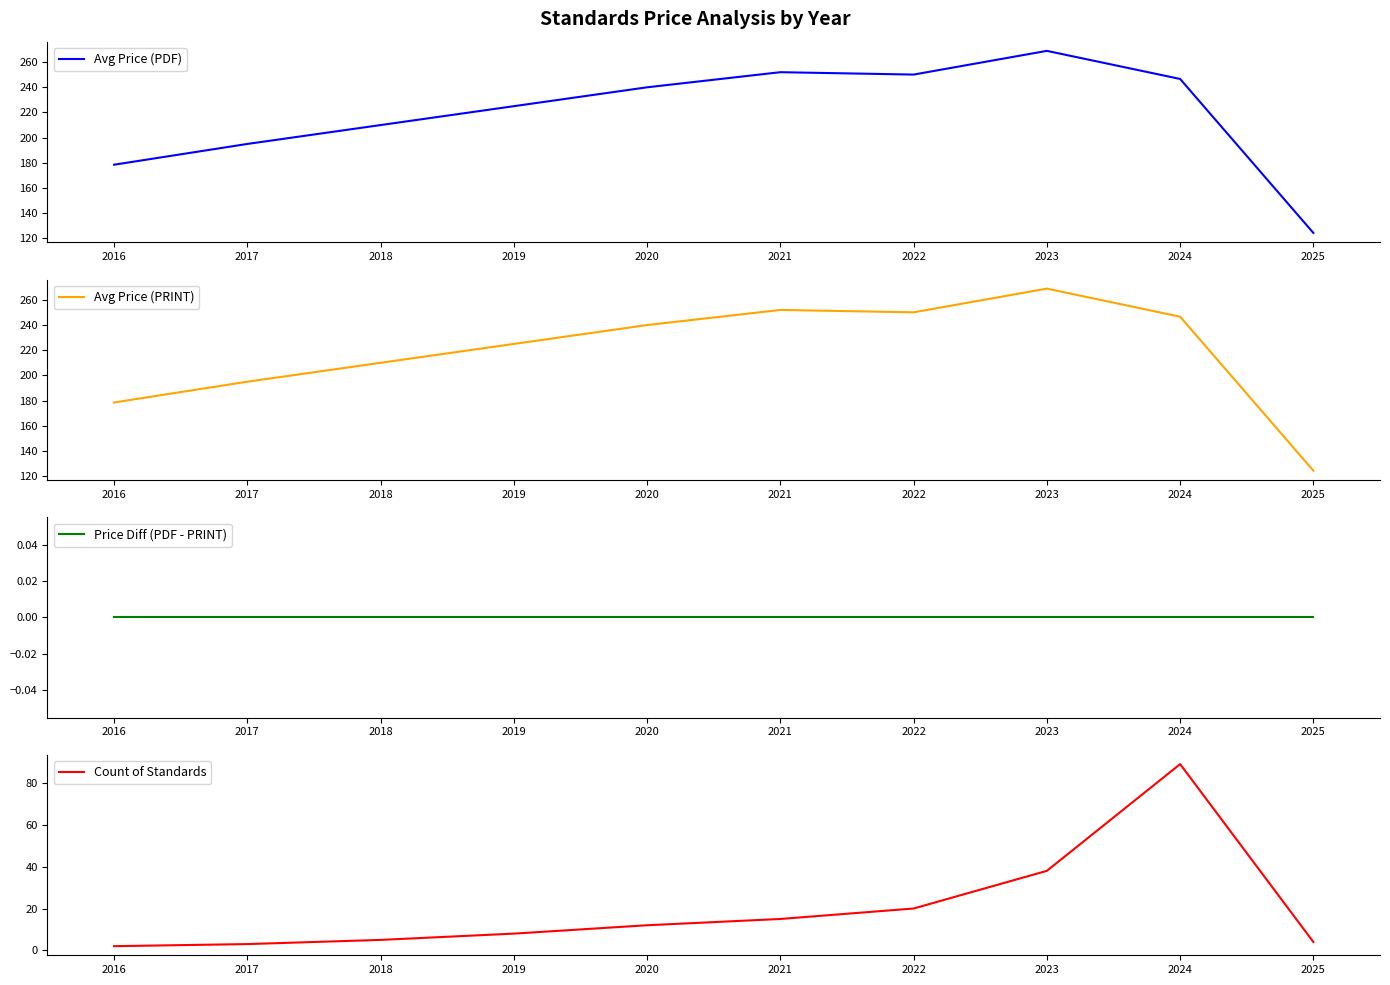

Reading right to left, list all the values displayed in this chart.

Avg Price (PDF): 124.3	246.6	268.9	250.1	252.0	240.0	225.0	210.0	195.0	178.5
Avg Price (PRINT): 124.3	246.6	268.9	250.1	252.0	240.0	225.0	210.0	195.0	178.5
Price Diff (PDF - PRINT): 0.0	0.0	0.0	0.0	0.0	0.0	0.0	0.0	0.0	0.0
Count of Standards: 4.0	89.0	38.0	20.0	15.0	12.0	8.0	5.0	3.0	2.0